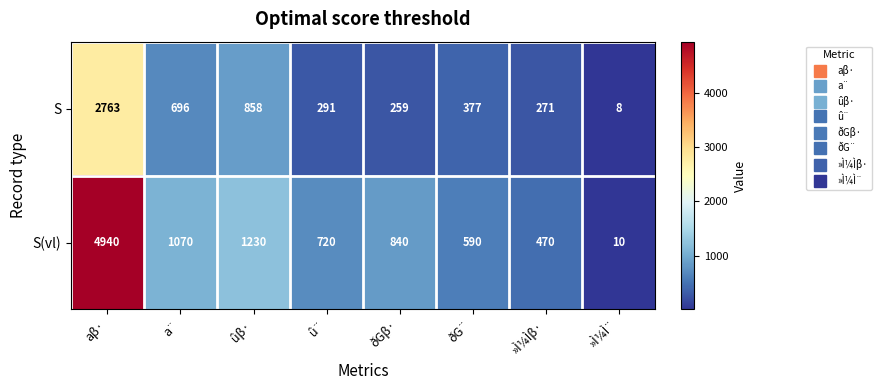

The value of S at ûβ· is 471. True or false?

False